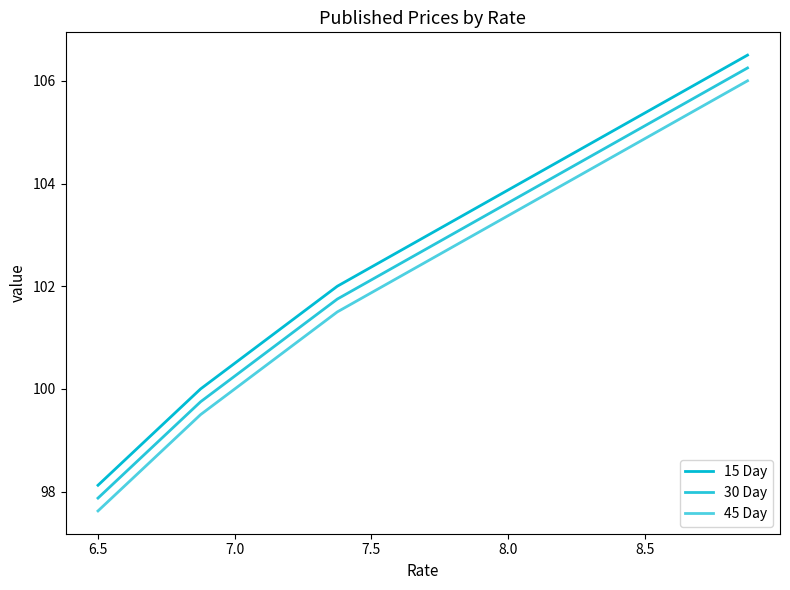

Does the chart display data point markers on the line(s)?

No